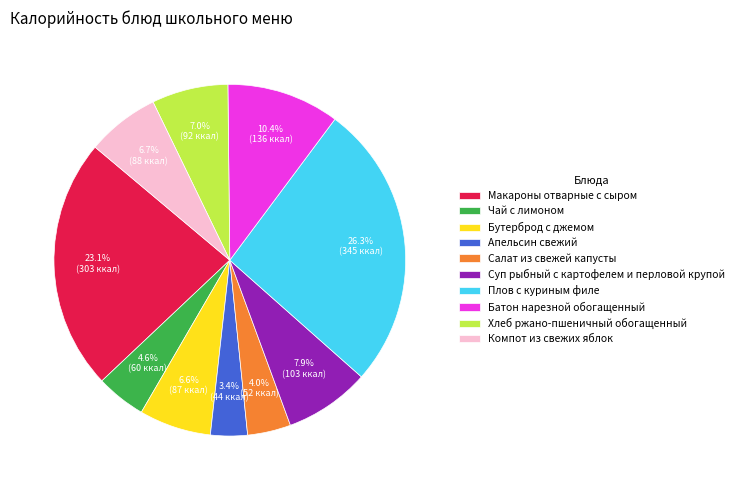

Does Салат из свежей капусты represent more than half of the total?

No